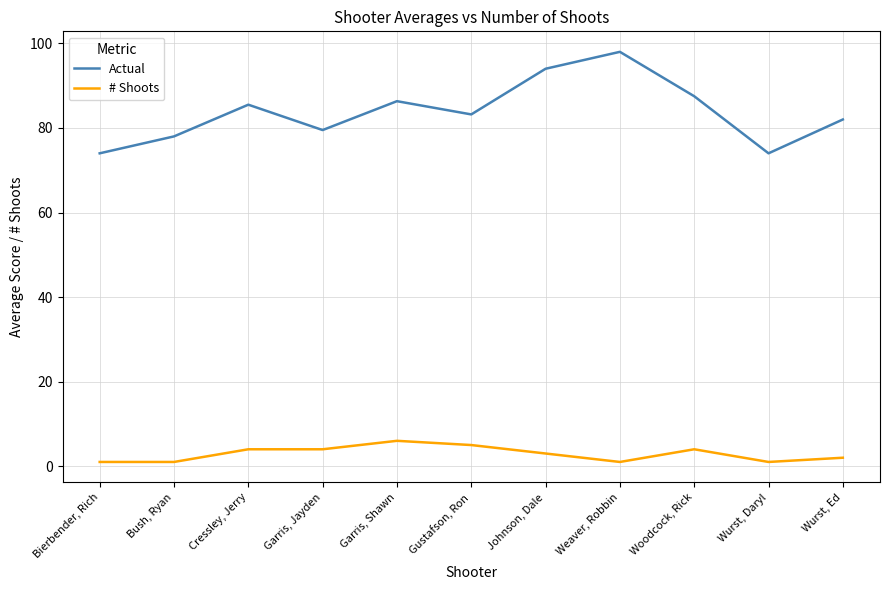

The value of Actual at Wurst, Ed is 122.7. True or false?

False